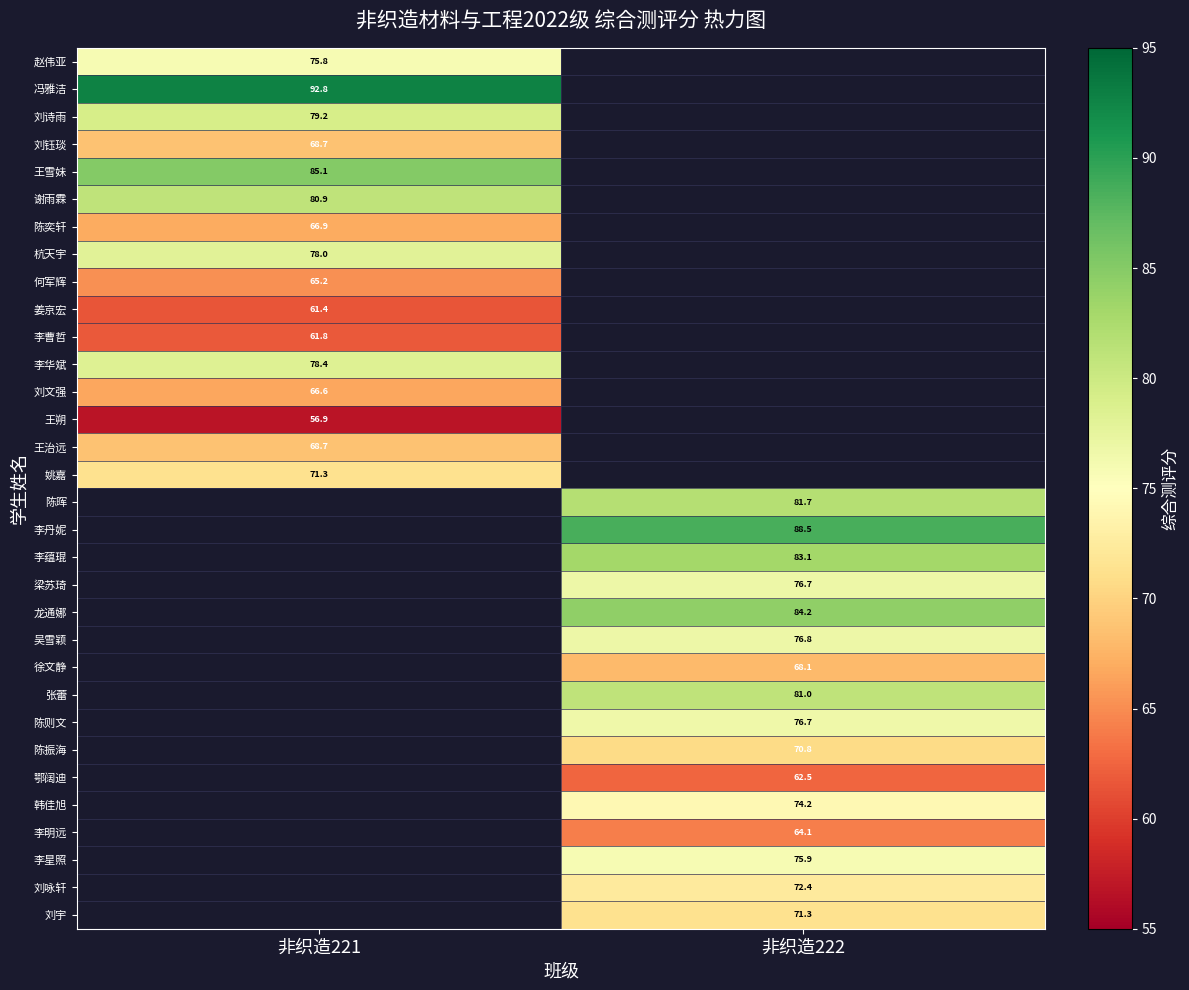

Is the value of 刘文强 at 非织造221 greater than the value of 刘宇 at 非织造222?

No